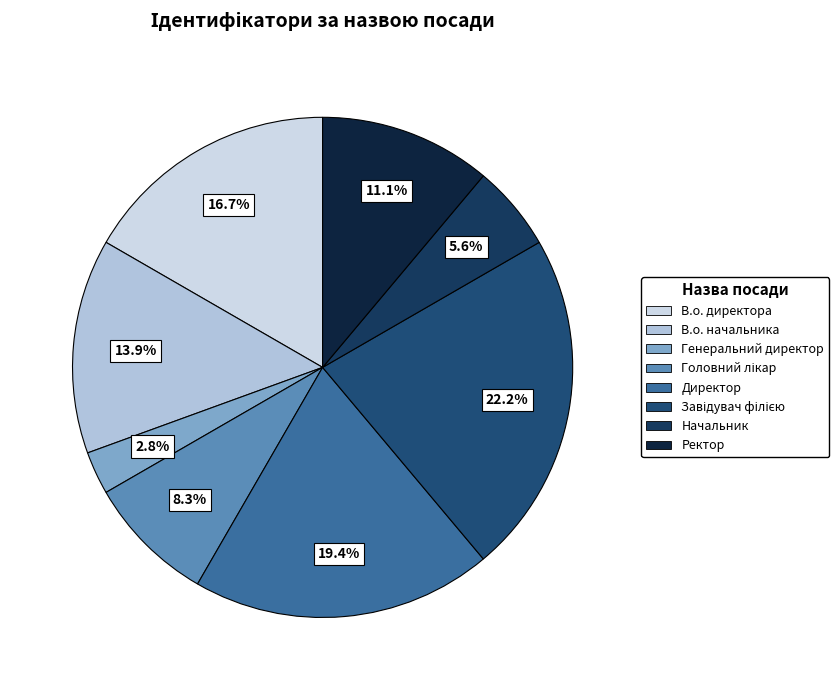

Rank the categories by value from lowest to highest.

Генеральний директор, Начальник, Головний лікар, Ректор, В.о. начальника, В.о. директора, Директор, Завідувач філією